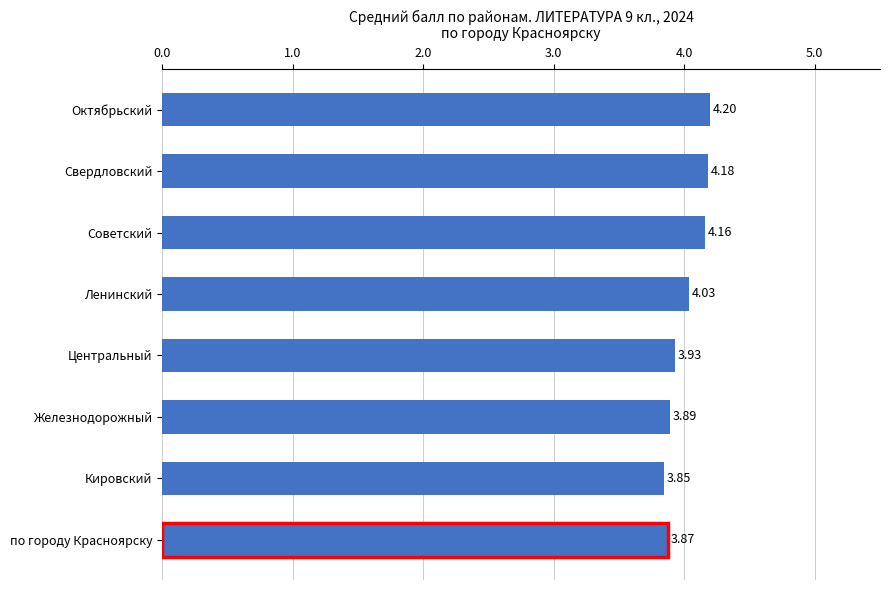

Are the bars grouped side by side (vs. stacked)?

No